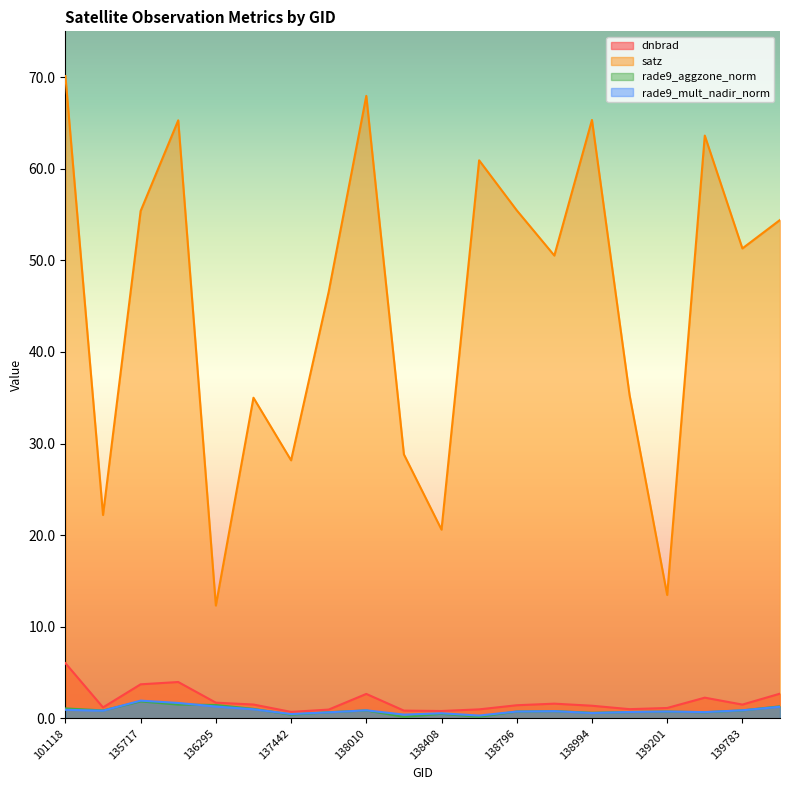

True or false: rade9_mult_nadir_norm has more than 1 points higher than both neighbors.

True